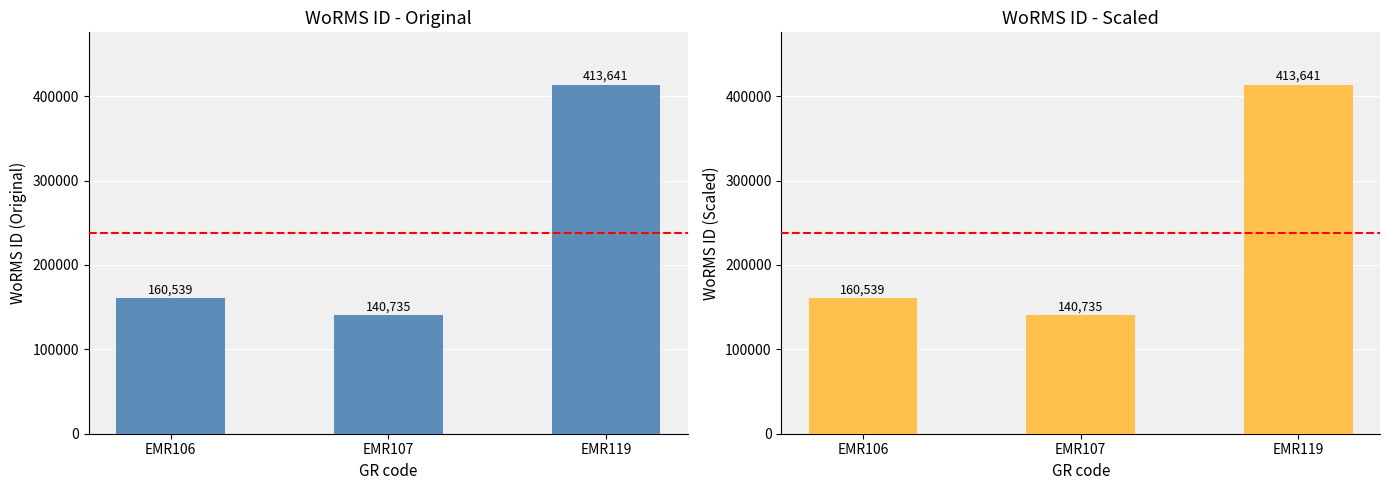

Count the number of values greater than 160539.

1